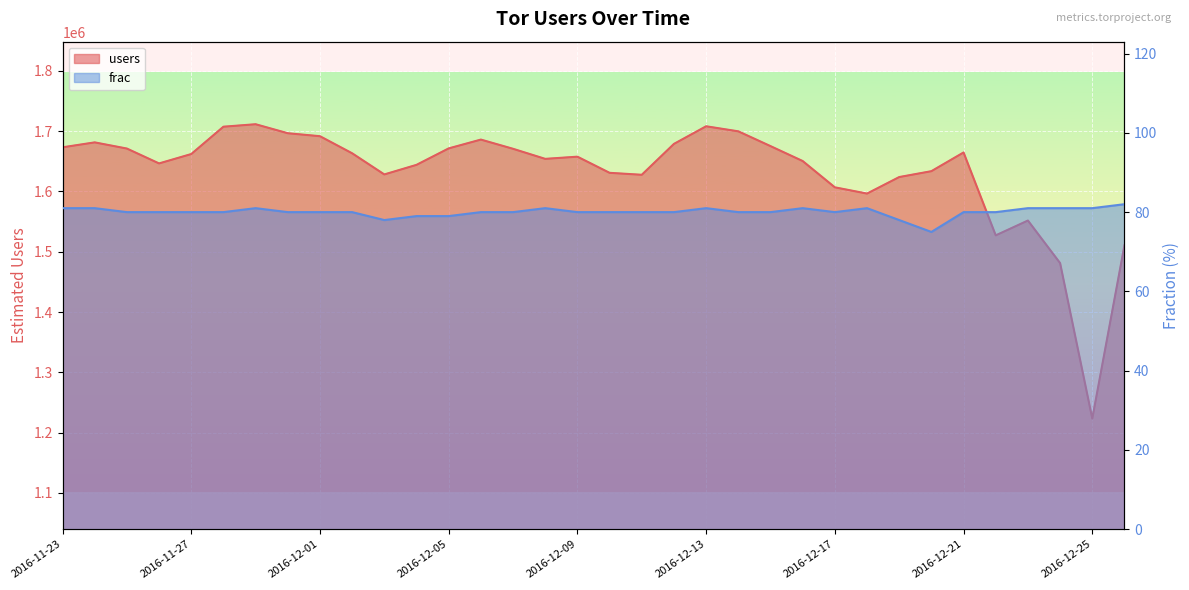

How many lines are shown in the chart?

2